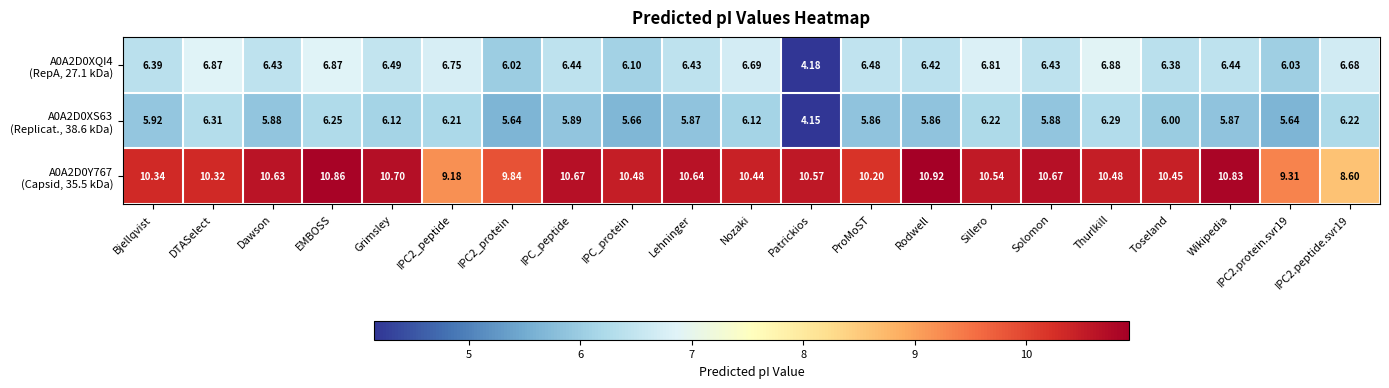

Which label corresponds to the largest value in the chart?

Rodwell